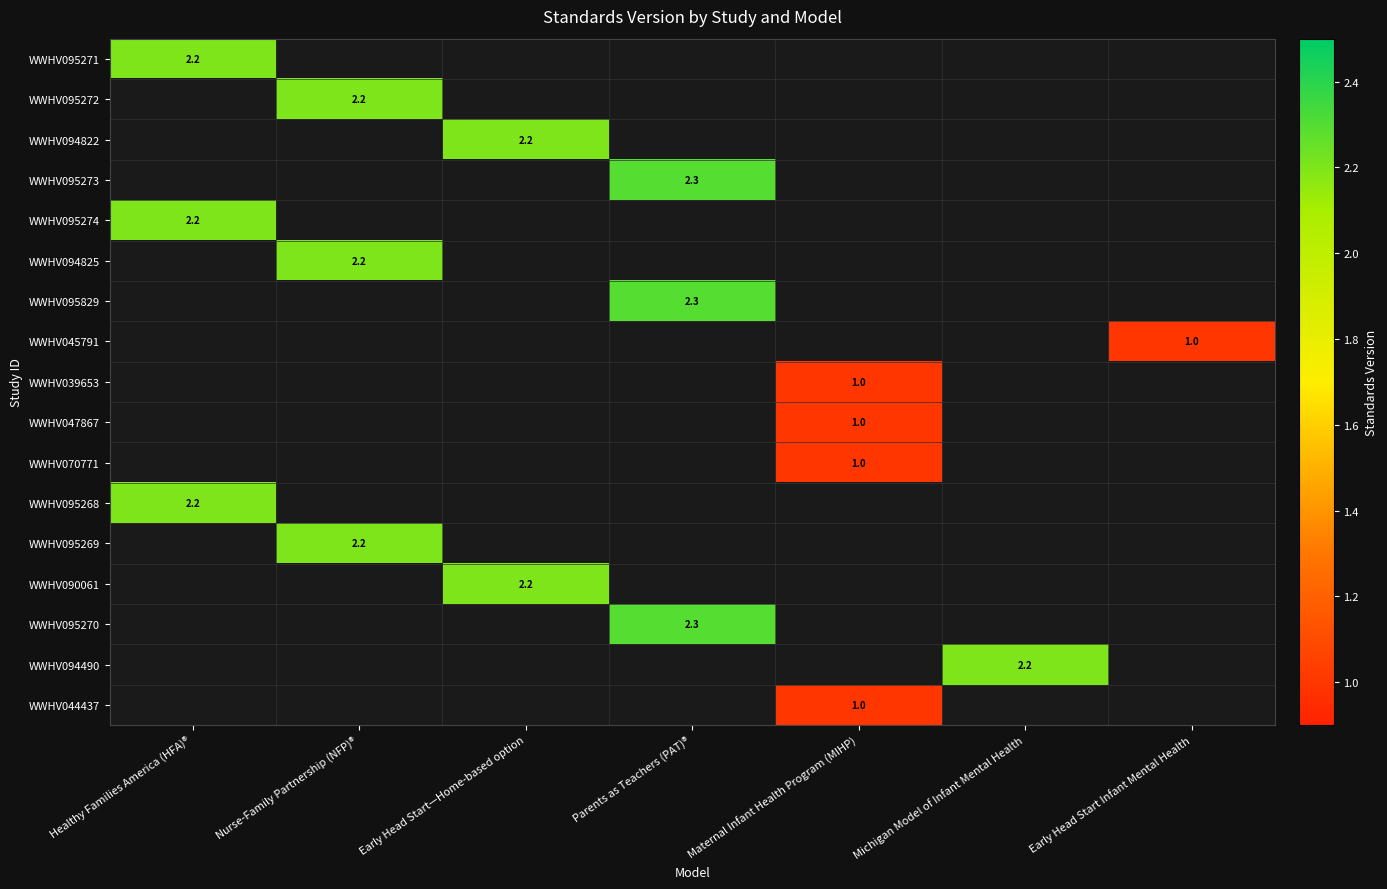

True or false: WWHV095268 has a value of 2.2 at Healthy Families America (HFA)®.

True